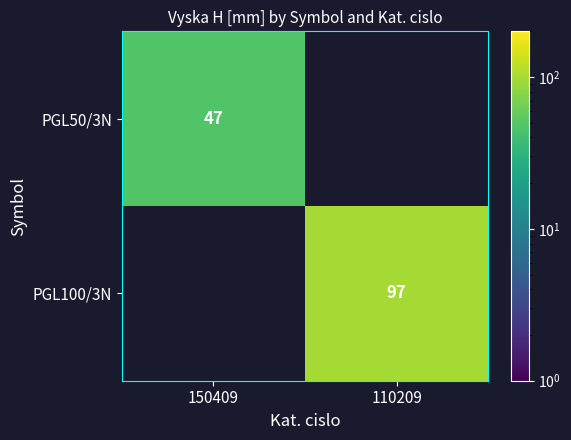

The value of PGL100/3N at 110209 is 166. True or false?

False